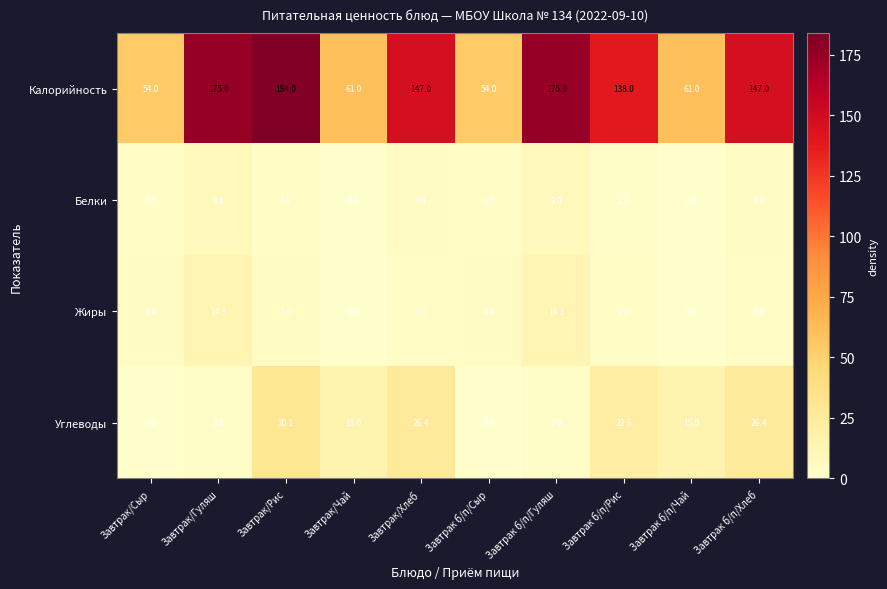

Rank the series by their maximum value, from lowest to highest.

Белки, Жиры, Углеводы, Калорийность